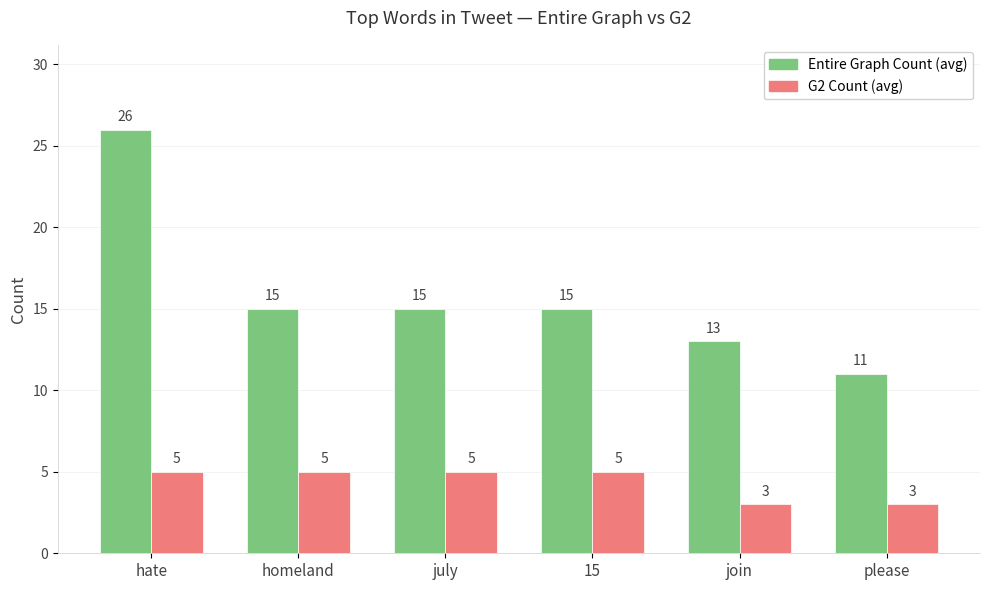

What is the spread (max minus min) of values at join?

10